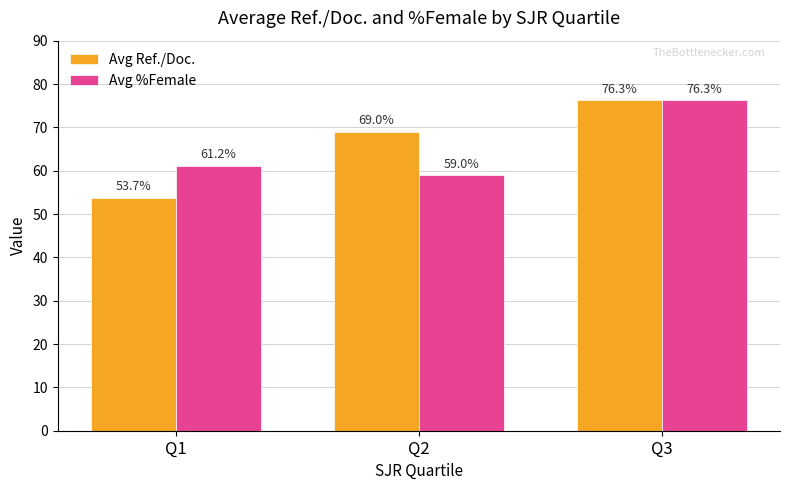

True or false: Avg %Female has a value of 104.0 at Q3.

False